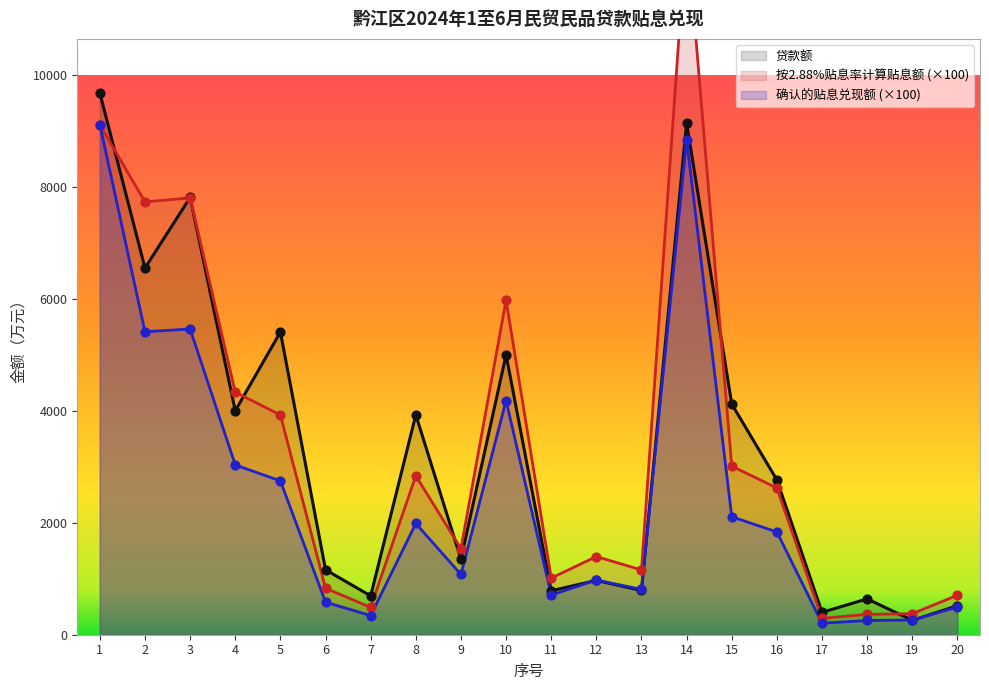

What are all the series names shown in the legend?

贷款额, 按2.88%贴息率计算贴息额, 确认的贴息兑现额